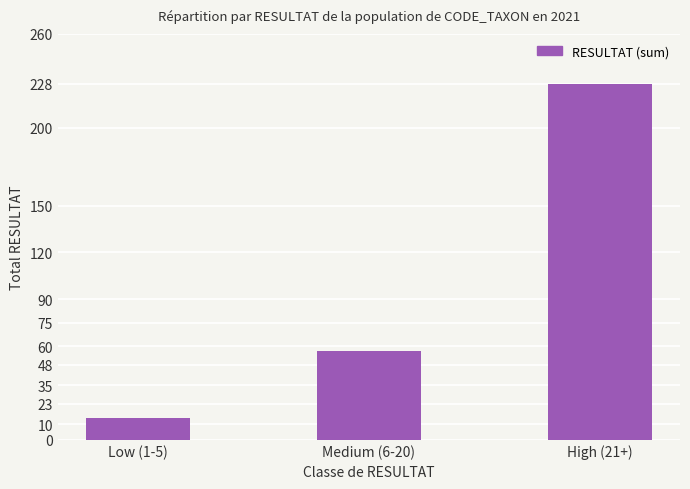

At which label is the value closest to 121?

Medium (6-20)